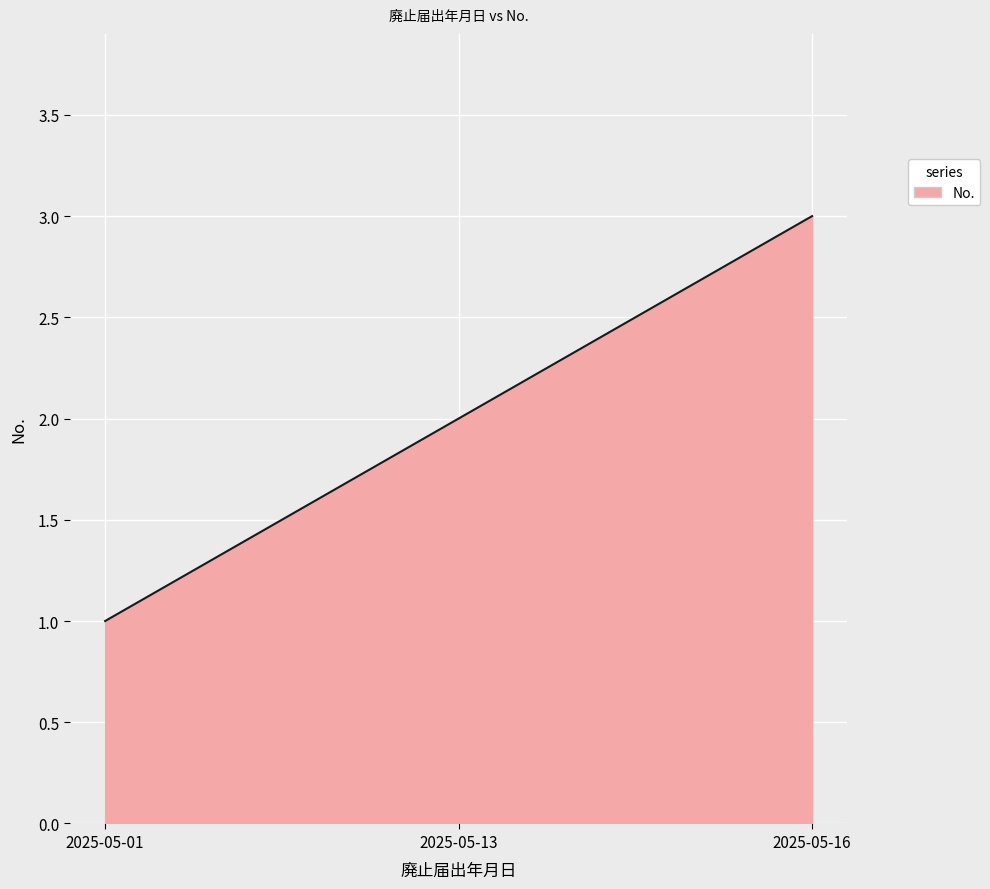

What is the smallest value displayed?

1